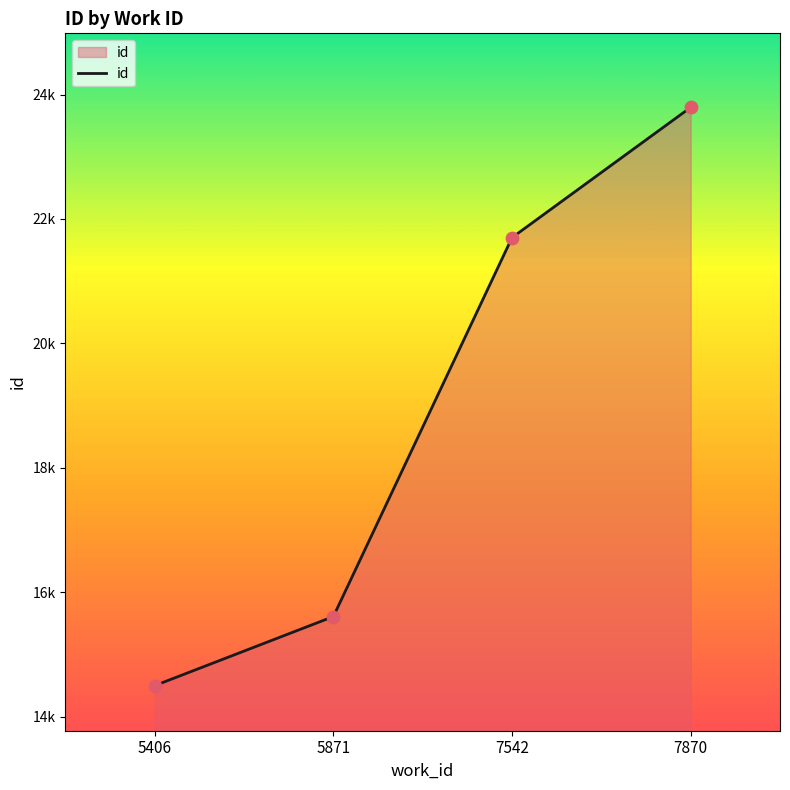

Between 7870 and 7542, which is larger?

7870